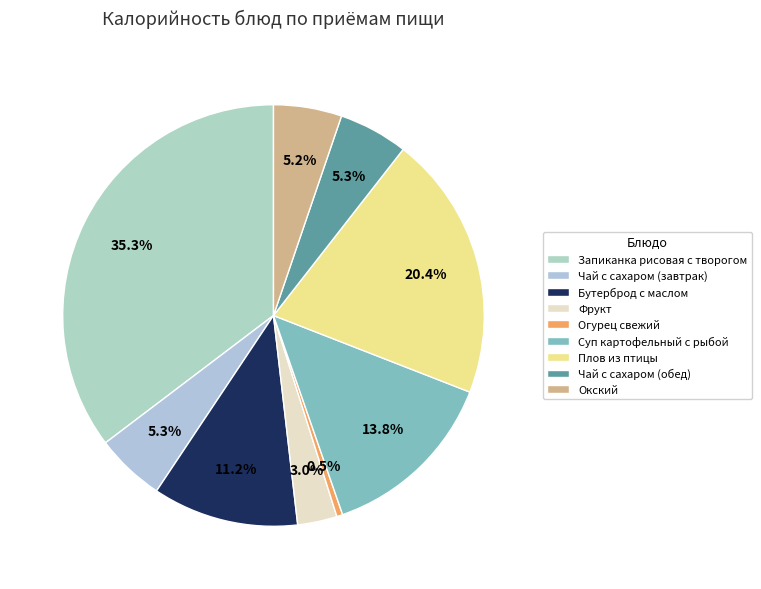

How many slices are in this pie chart?

9